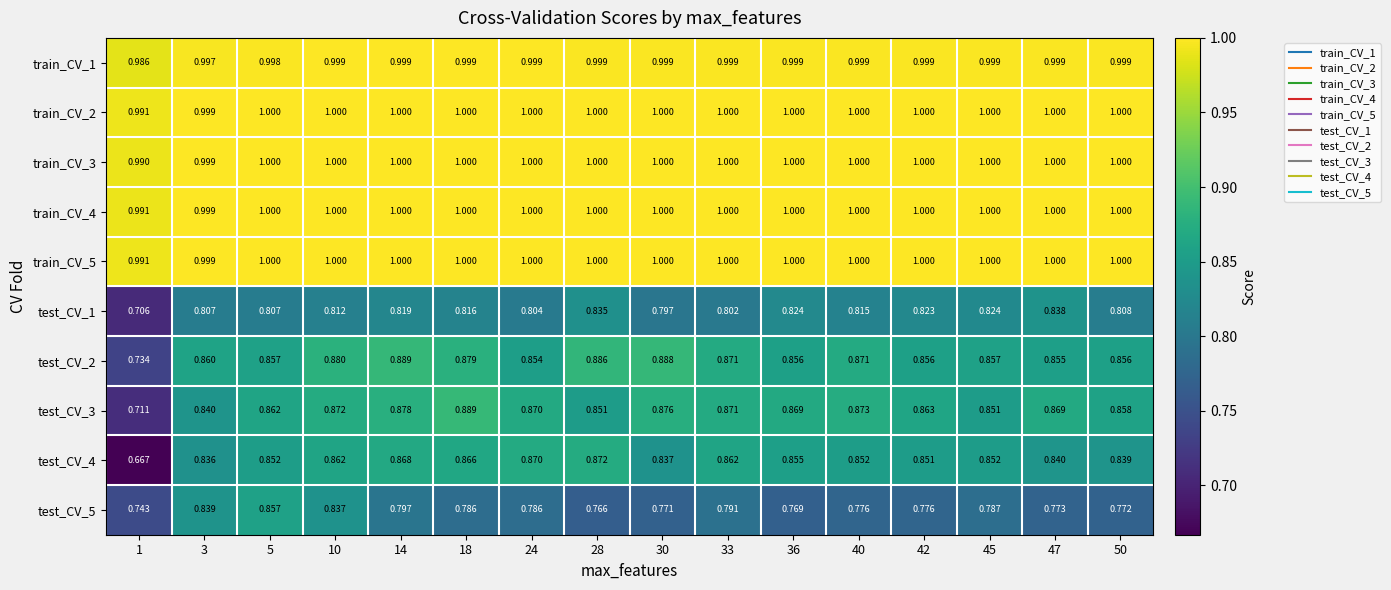

Is the value of test_CV_2 at 36 greater than the value of test_CV_4 at 36?

Yes